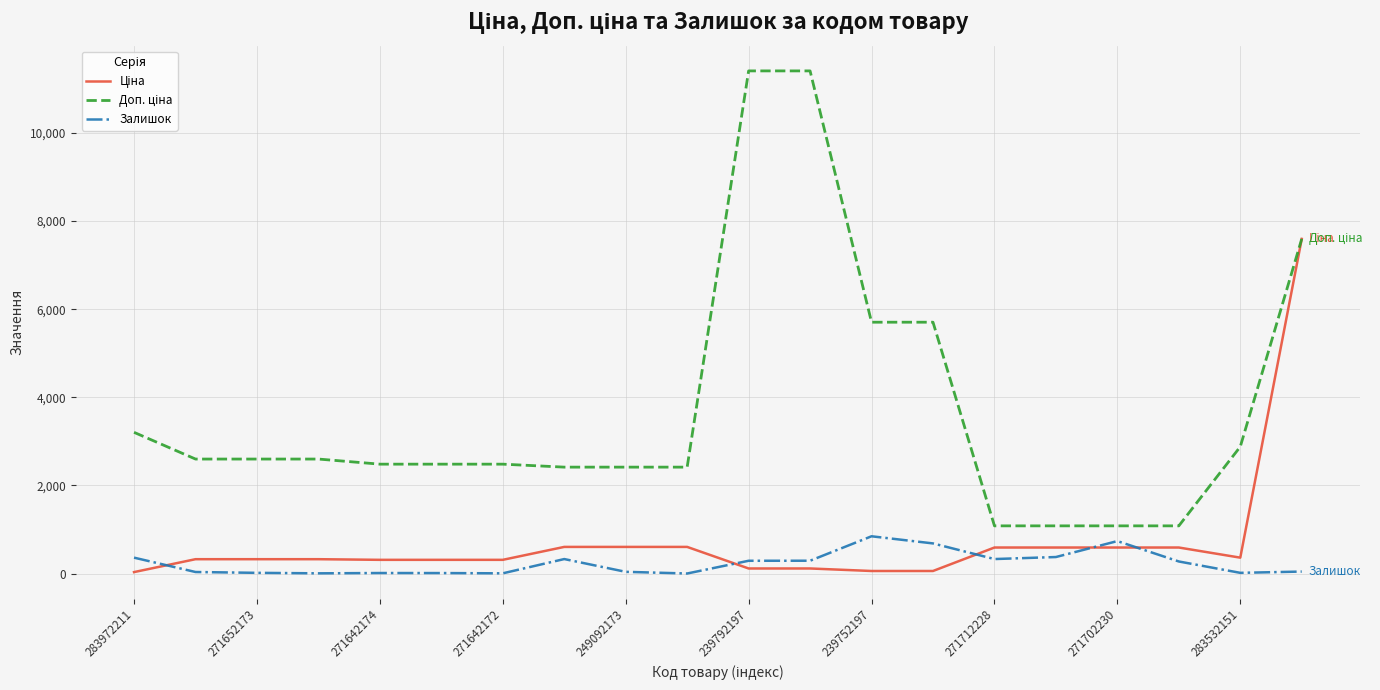

What is the maximum value shown in the chart?

11410.0